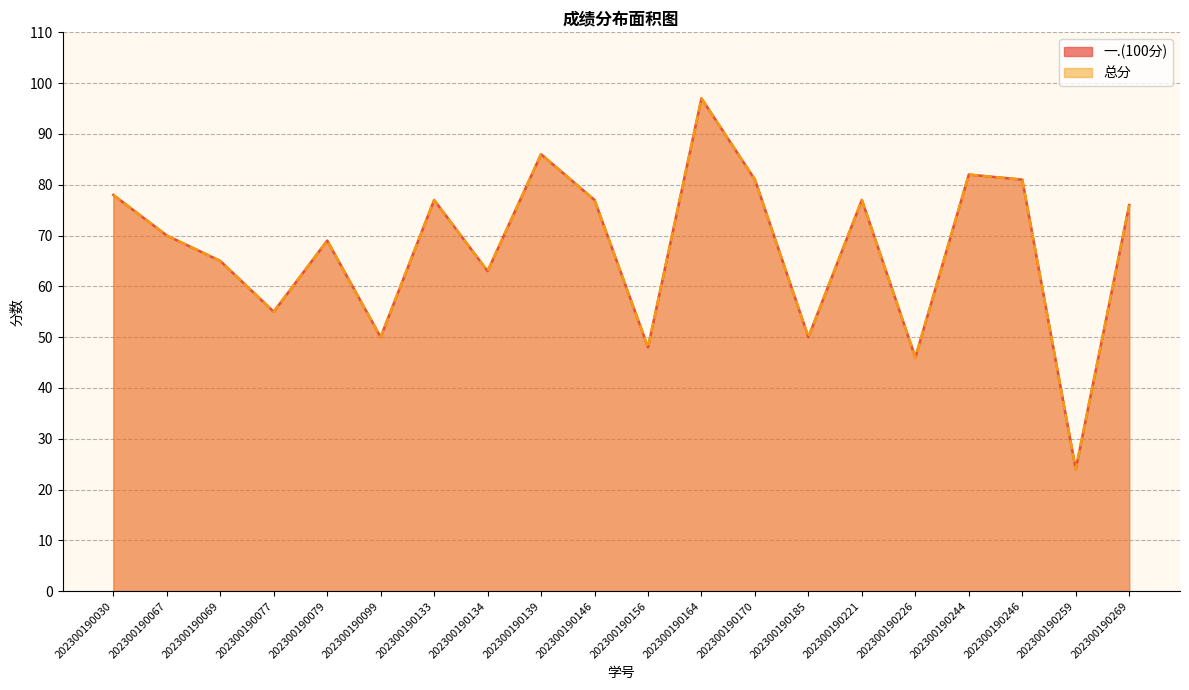

How many data points in 一.(100分) are less than 76?

10